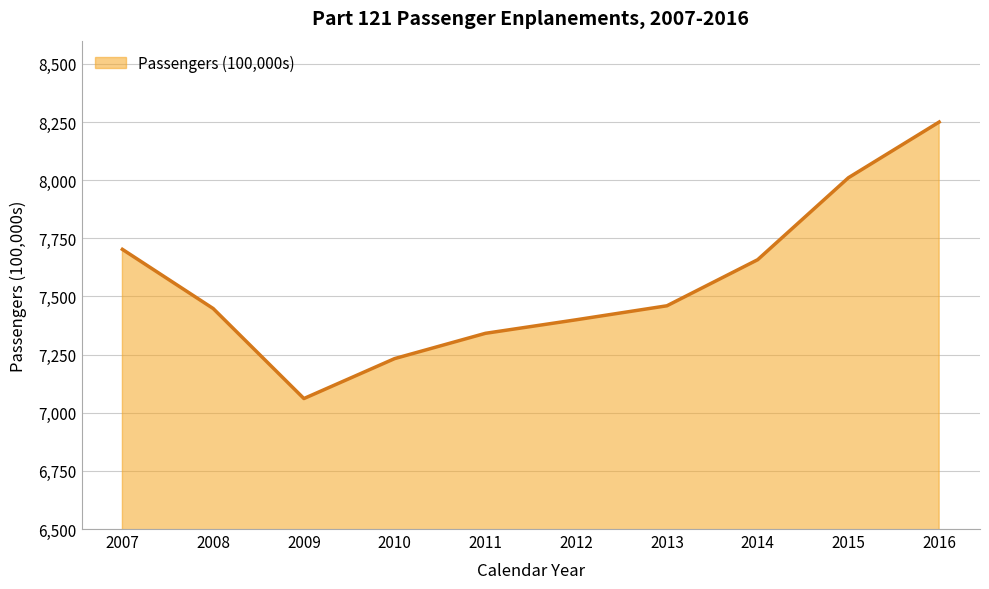

What is the maximum value shown in the chart?

8250.1